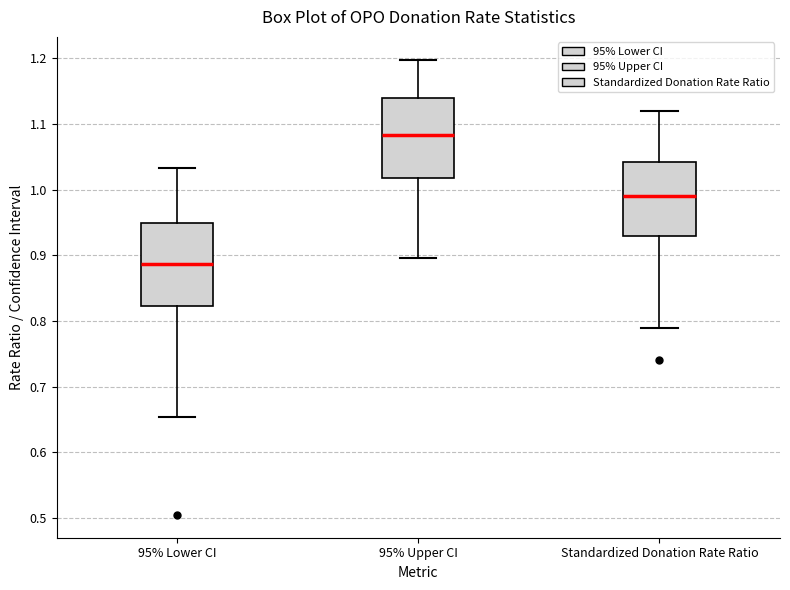

Which box's median line is the lowest?

95% Lower CI